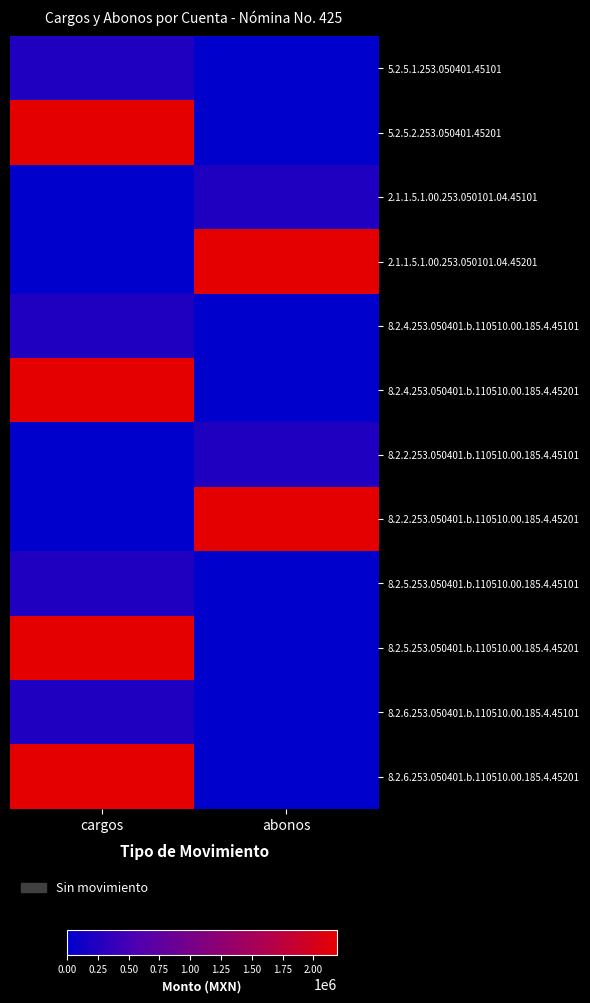

Rank the series at abonos from highest to lowest value.

2.1.1.5.1.00.253.050101.04.45201, 8.2.2.253.050401.b.110510.00.185.4.45201, 2.1.1.5.1.00.253.050101.04.45101, 8.2.2.253.050401.b.110510.00.185.4.45101, 5.2.5.1.253.050401.45101, 5.2.5.2.253.050401.45201, 8.2.4.253.050401.b.110510.00.185.4.45101, 8.2.4.253.050401.b.110510.00.185.4.45201, 8.2.5.253.050401.b.110510.00.185.4.45101, 8.2.5.253.050401.b.110510.00.185.4.45201, 8.2.6.253.050401.b.110510.00.185.4.45101, 8.2.6.253.050401.b.110510.00.185.4.45201